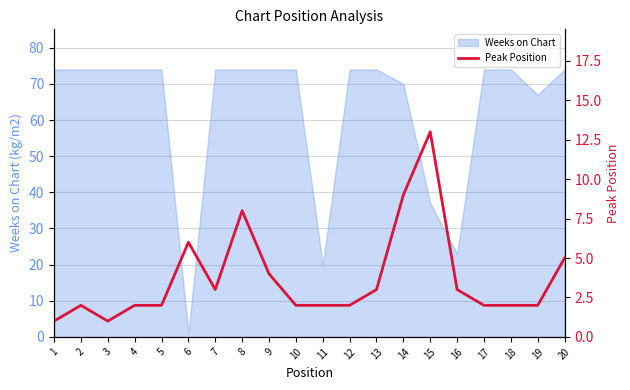

Which category has the lowest value in the Weeks on Chart series?

6